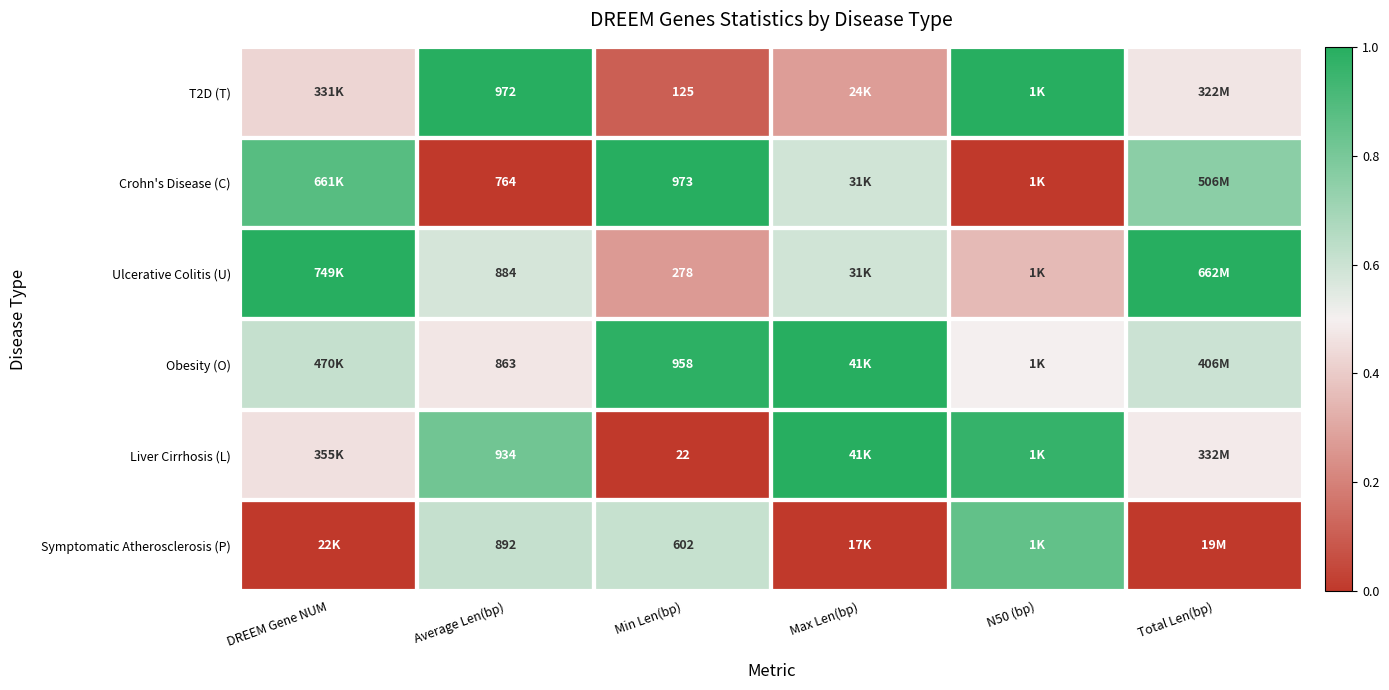

The value of Symptomatic Atherosclerosis (P) at Average Len(bp) is 0.3. True or false?

False